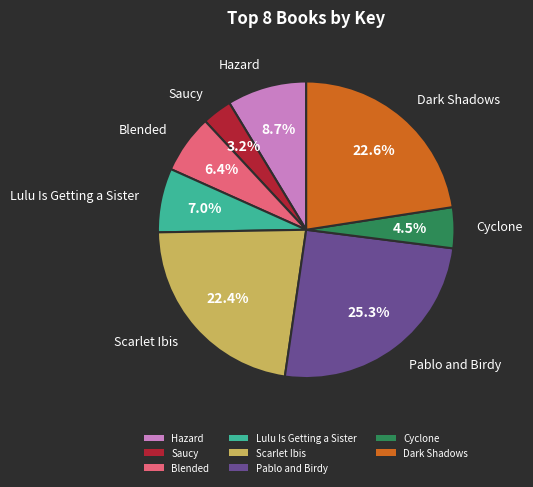

What percentage is the Saucy slice, to the nearest percent?

3%